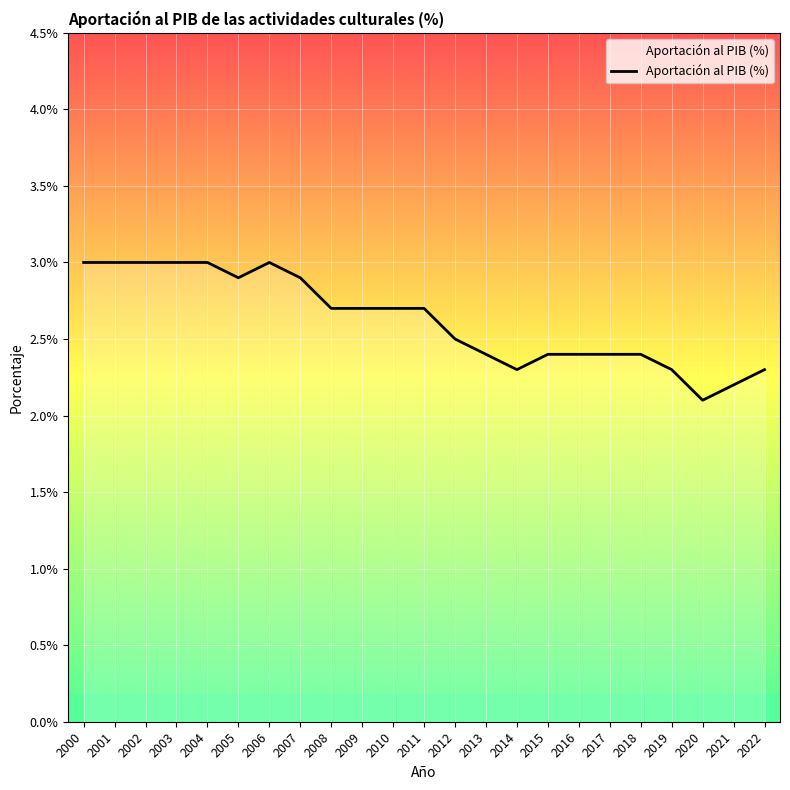

What is the difference between the values at 2014 and 2007?

0.6